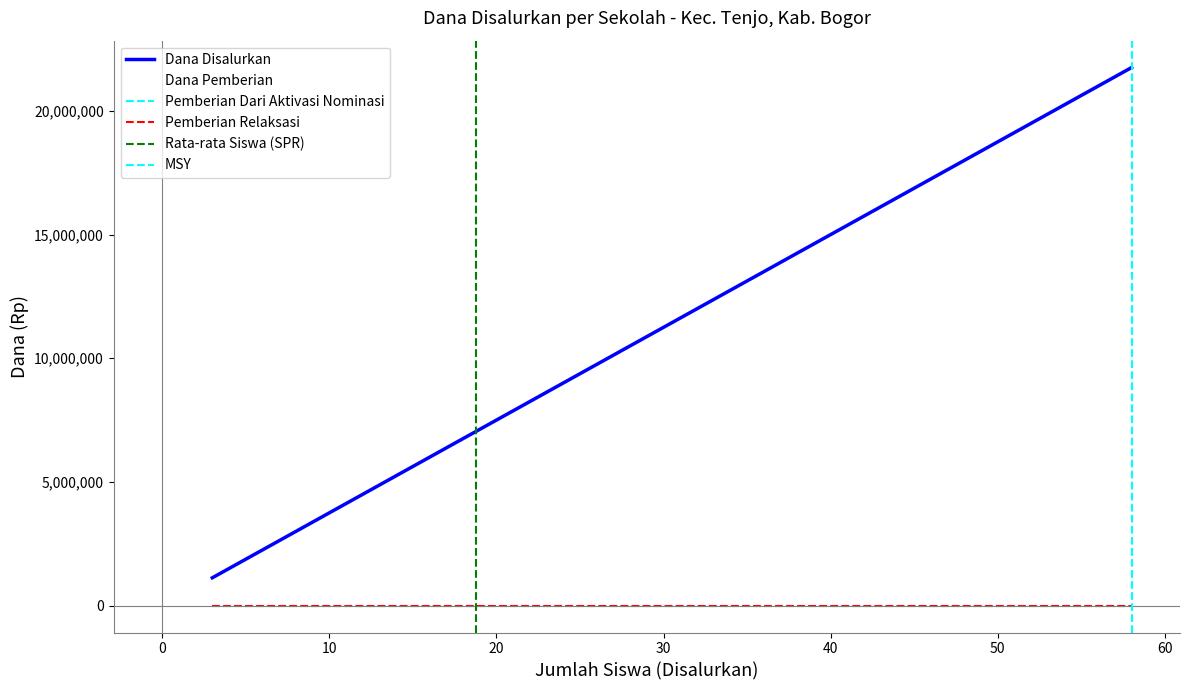

True or false: Pemberian Relaksasi and Dana Disalurkan cross at least once.

False